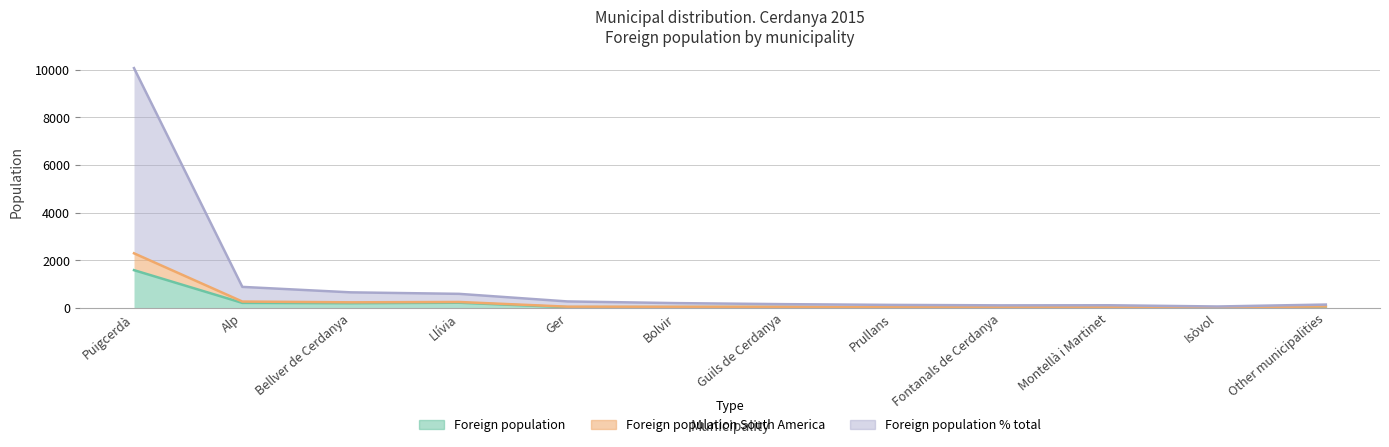

Is the value of Foreign population % total at Bolvir greater than the value of Foreign population at Ger?

Yes